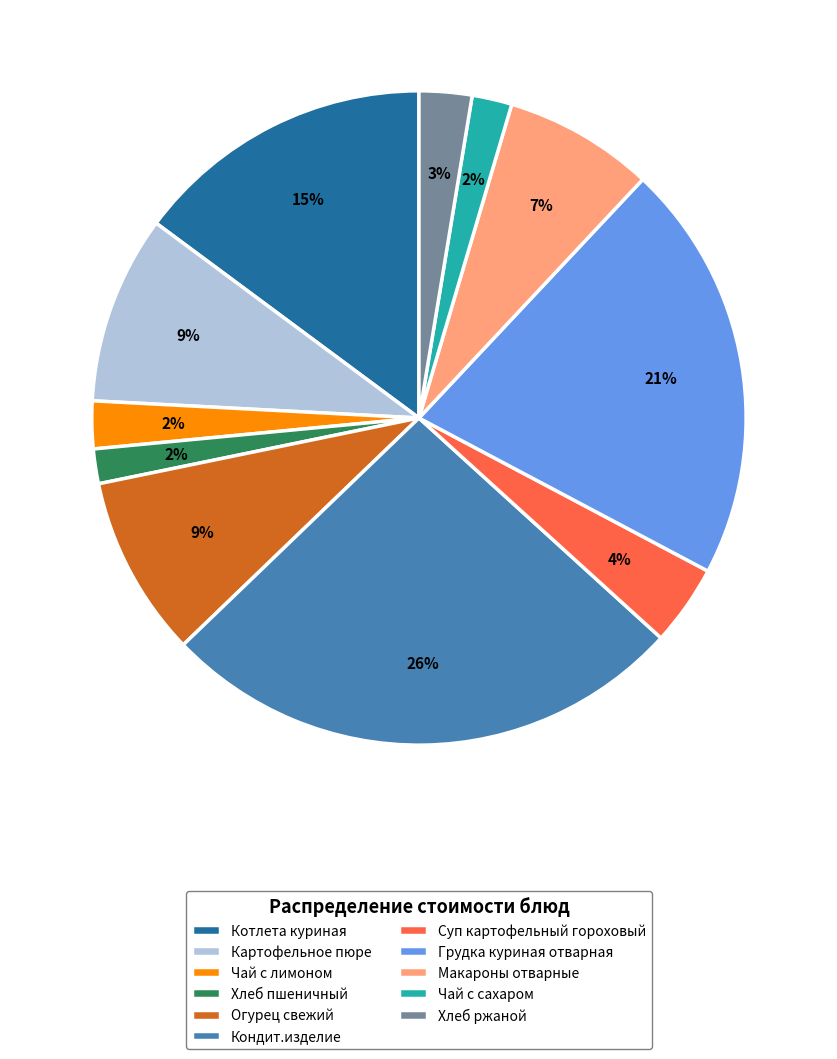

Do Чай с сахаром and Суп картофельный гороховый together represent more than half of the pie?

No